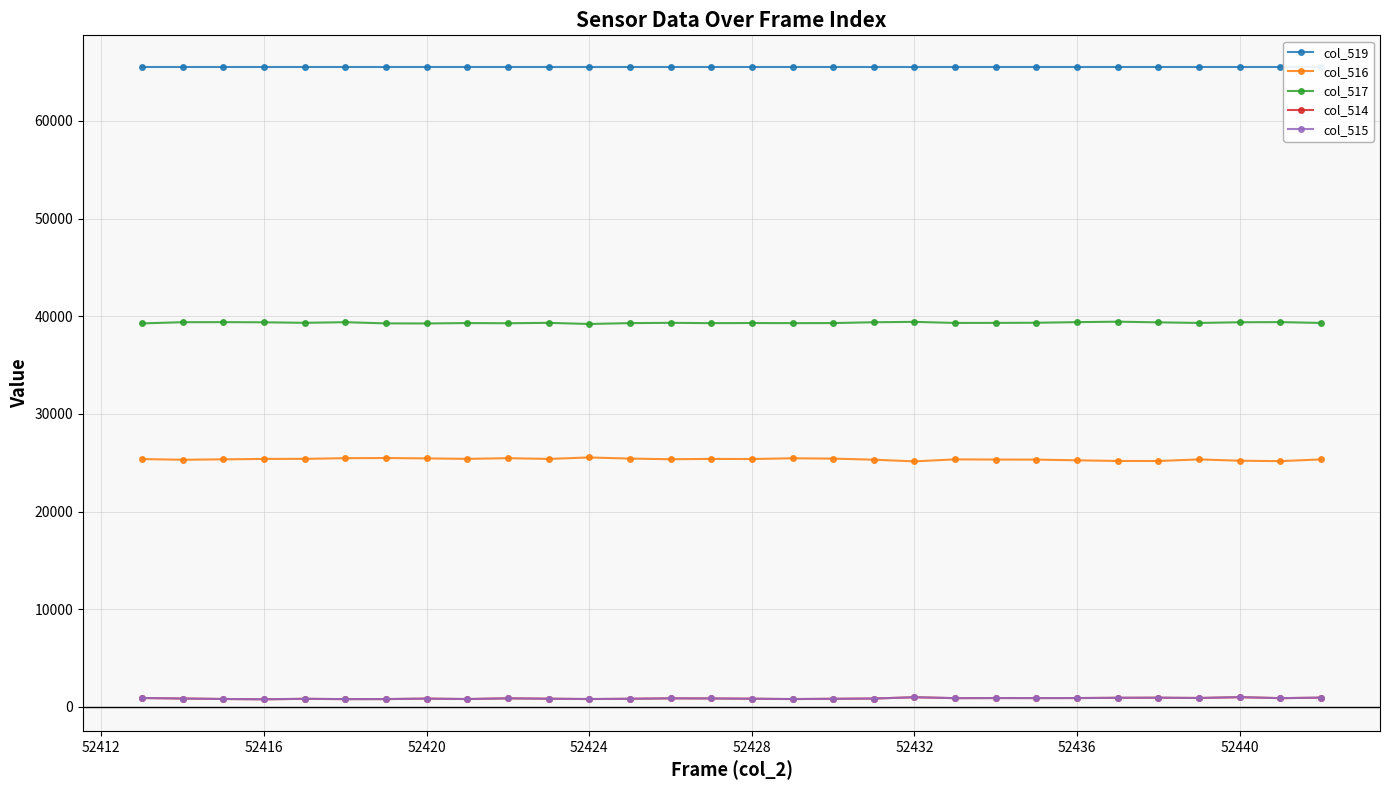

True or false: col_515 has more than 0 points higher than both neighbors.

True